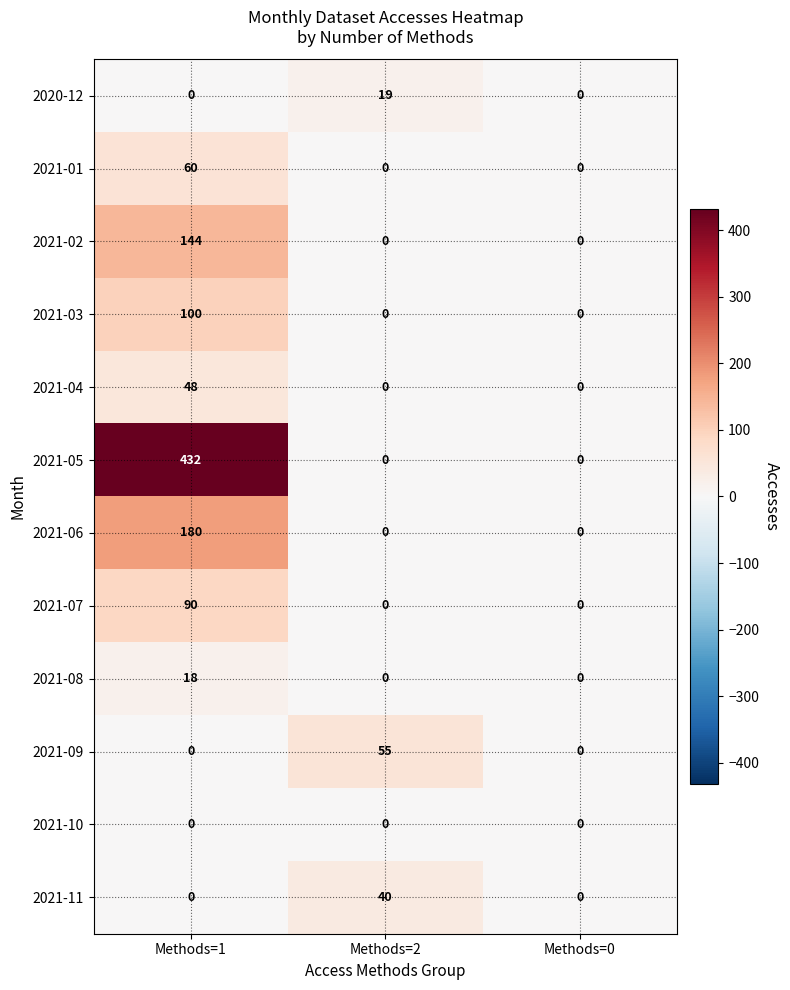

Between Methods=1 and Methods=0, which series saw the biggest shift?

2021-05